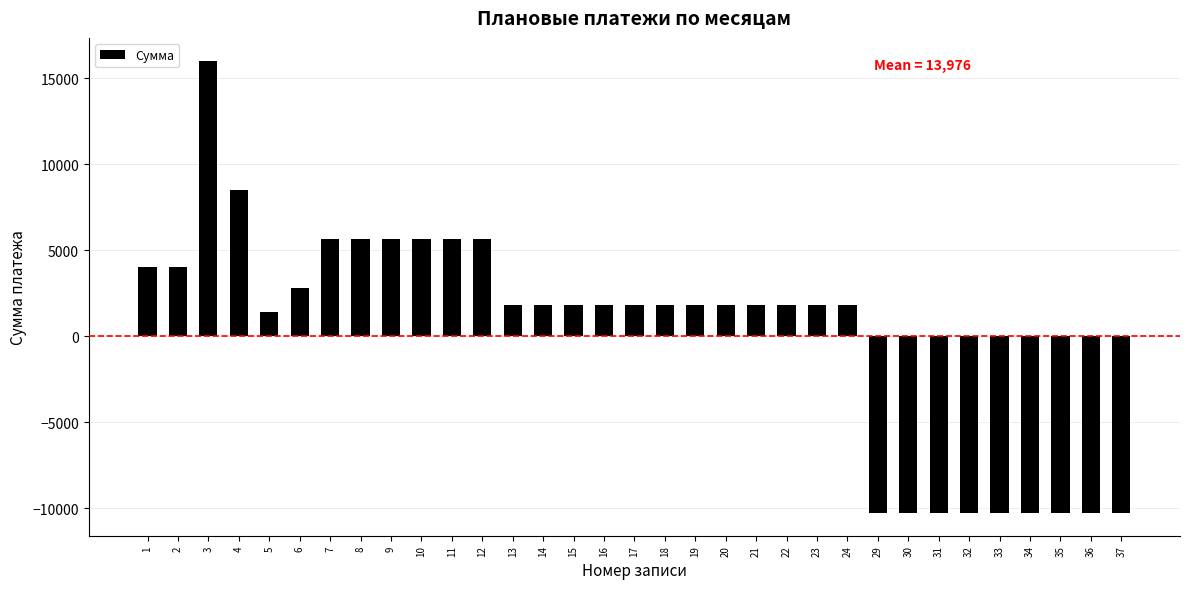

What is the maximum value shown in the chart?

16024.2